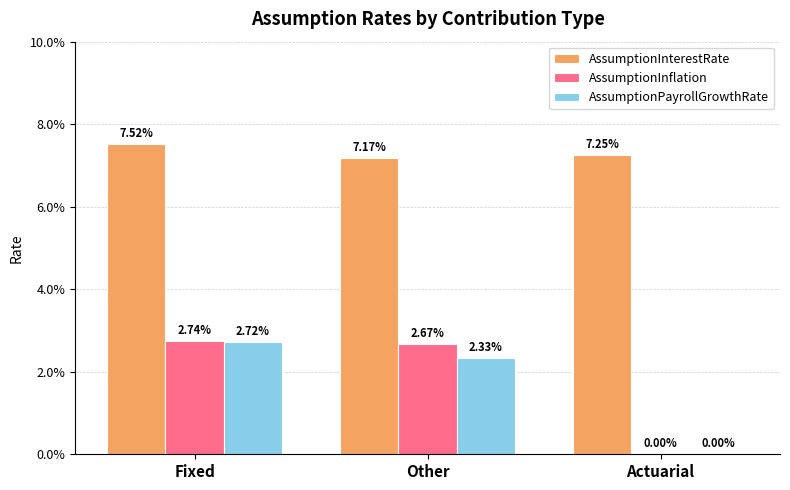

Are the bars horizontal?

No